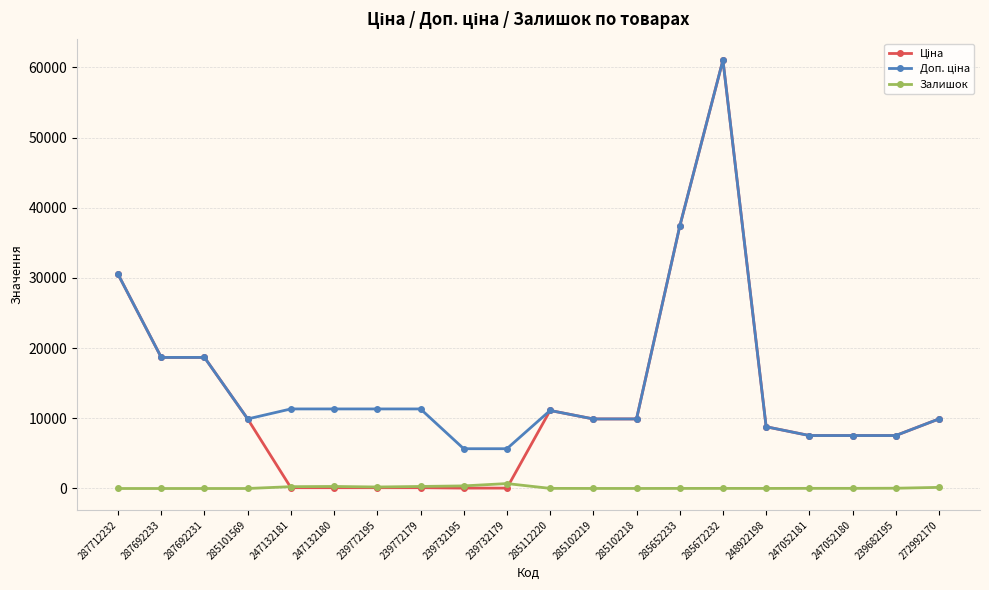

Is it true that Залишок equals 290.0 at 239772179?

True